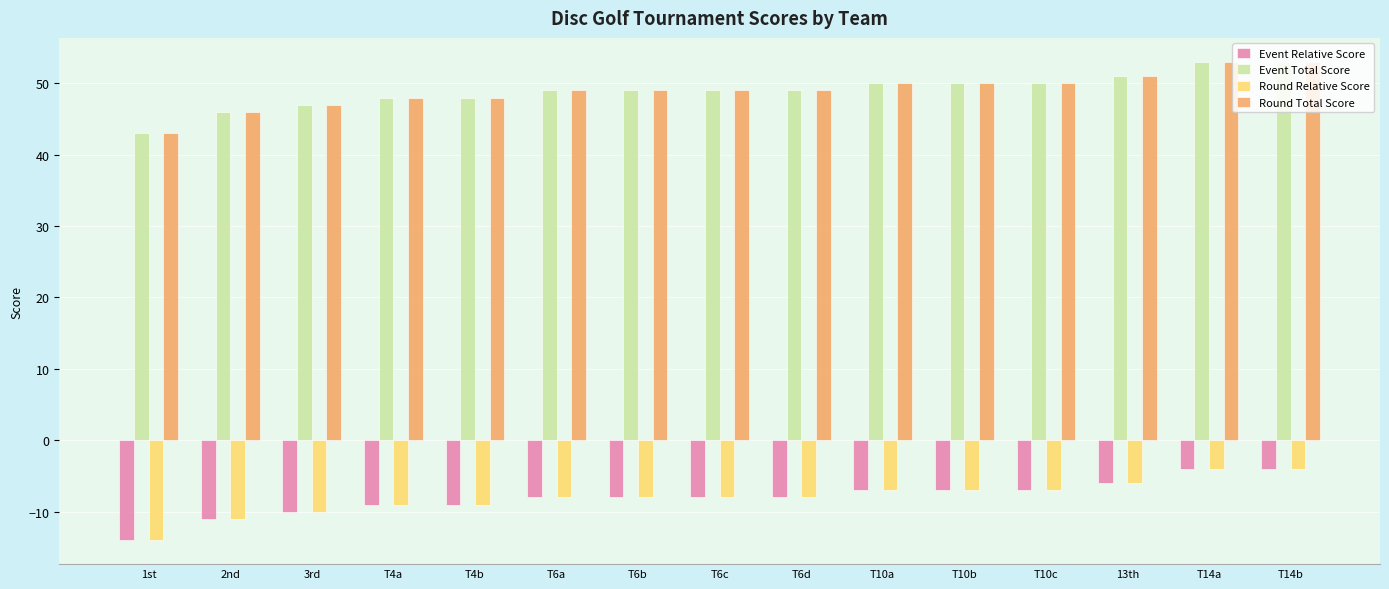

Reading left to right, list all the values displayed in this chart.

Event Relative Score: -14	-11	-10	-9	-9	-8	-8	-8	-8	-7	-7	-7	-6	-4	-4
Event Total Score: 43	46	47	48	48	49	49	49	49	50	50	50	51	53	53
Round Relative Score: -14	-11	-10	-9	-9	-8	-8	-8	-8	-7	-7	-7	-6	-4	-4
Round Total Score: 43	46	47	48	48	49	49	49	49	50	50	50	51	53	53